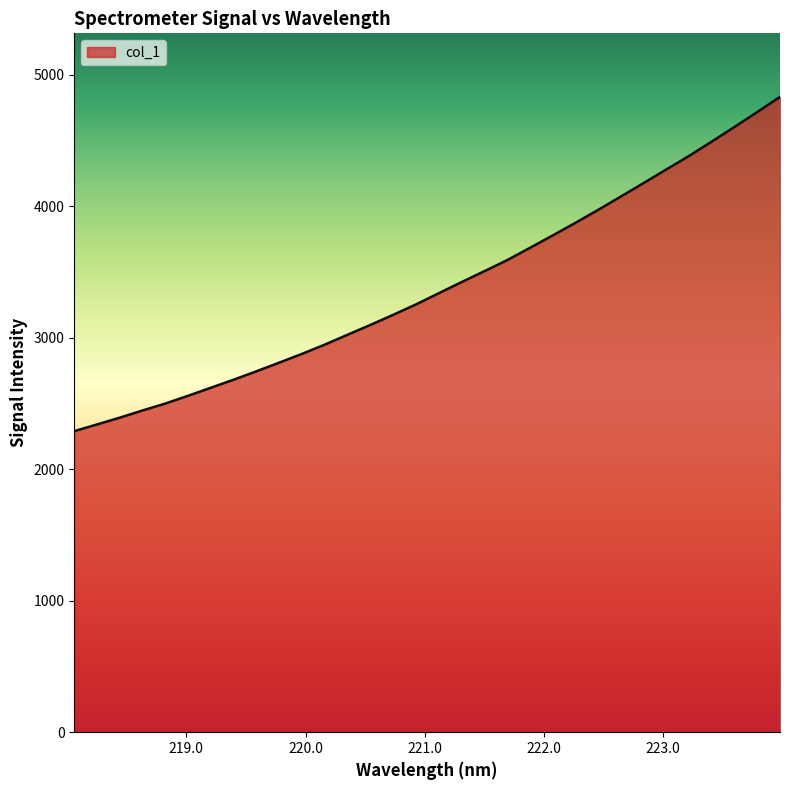

What is the maximum value shown in the chart?

4831.4